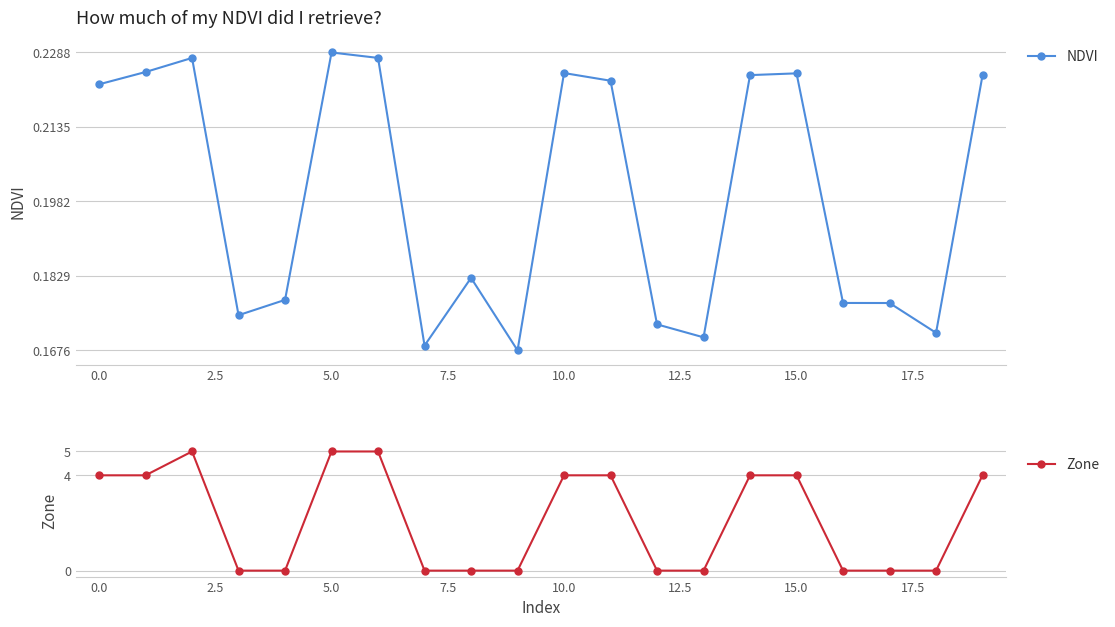

How many NDVI values are between 0 and 1?

20